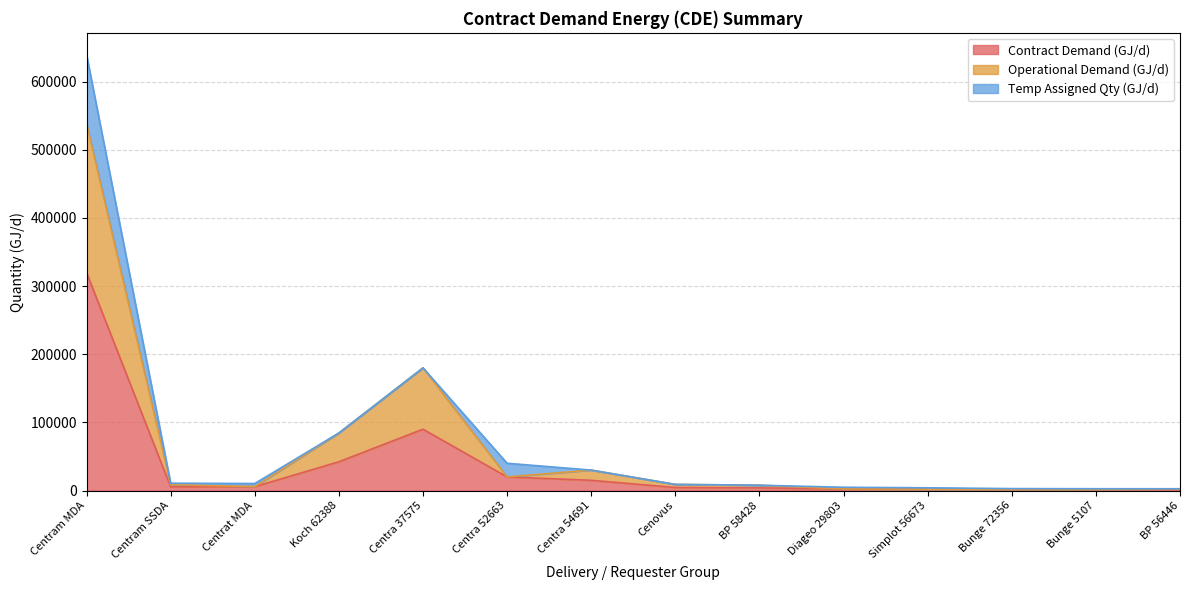

True or false: Contract Demand (GJ/d) and Operational Demand (GJ/d) cross at least once.

False